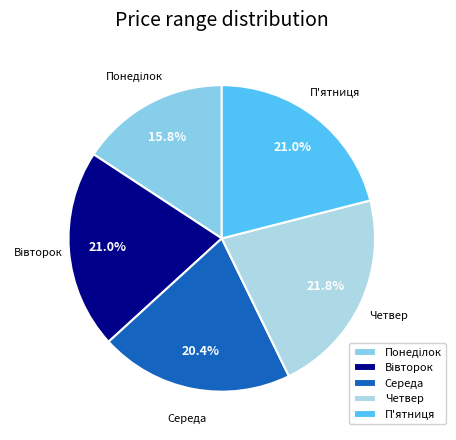

Is there a majority slice in this chart?

No